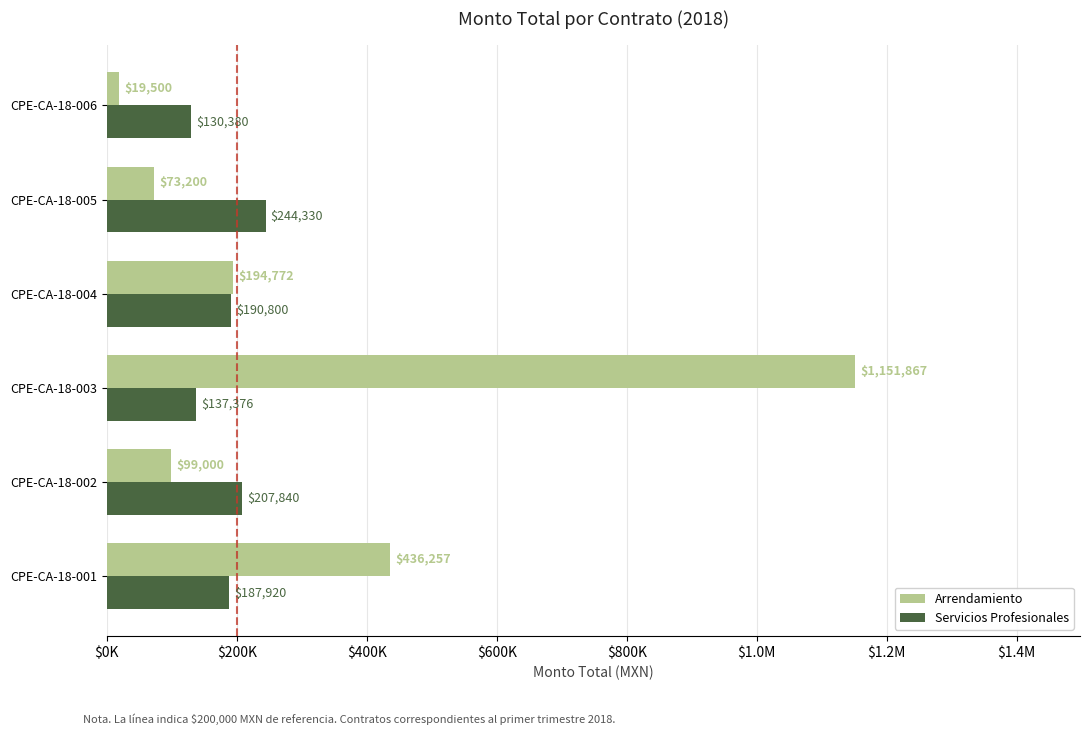

Reading right to left, list all the values displayed in this chart.

Arrendamiento: 19499.6	73200.0	194771.7	1151867.1	99000.0	436257.1
Servicios Profesionales: 130380.0	244330.0	190800.0	137376.0	207839.6	187920.0